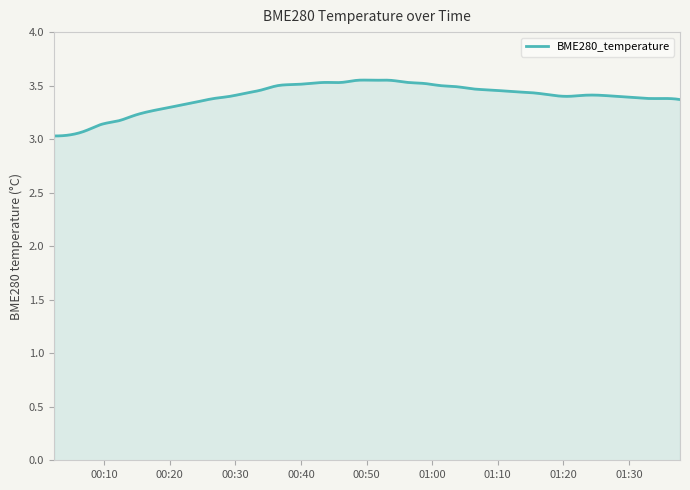

What is the difference between the maximum and minimum values?

0.5